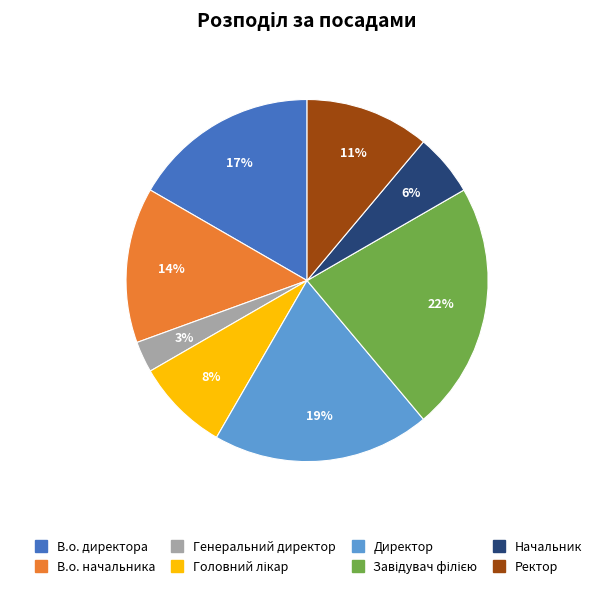

Is there a majority slice in this chart?

No